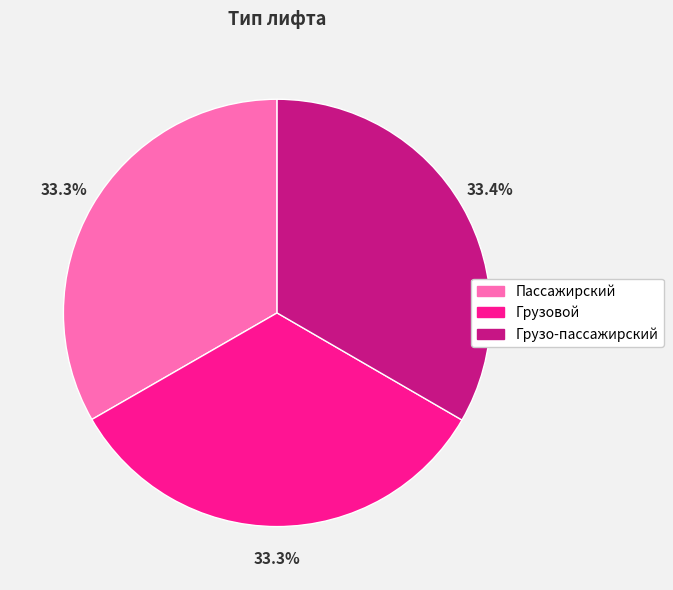

To the nearest percent, what percentage of the pie is Грузовой?

33%